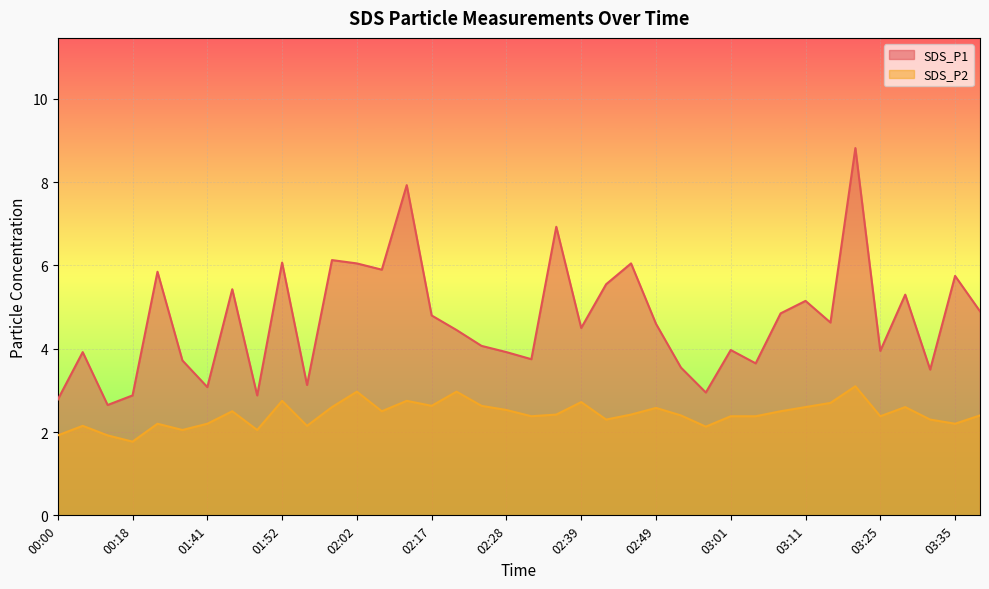

How many data points in SDS_P1 are above 4?

22